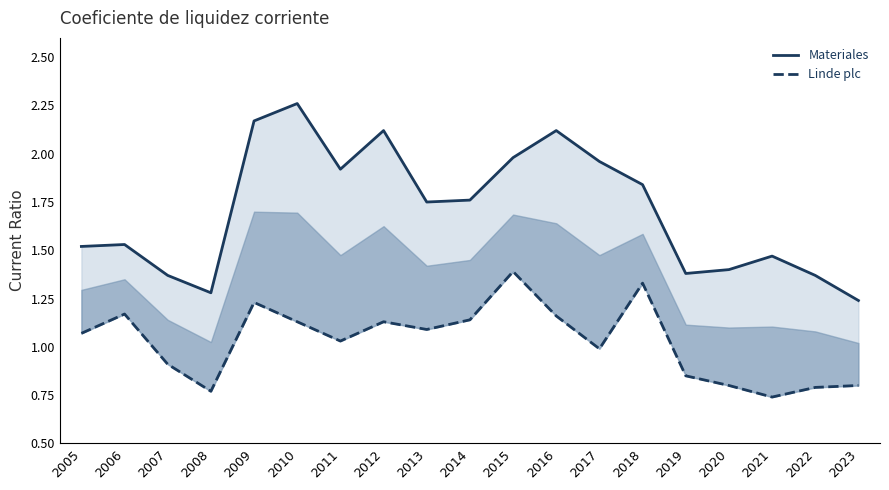

At which label does Linde plc first exceed 1?

2005